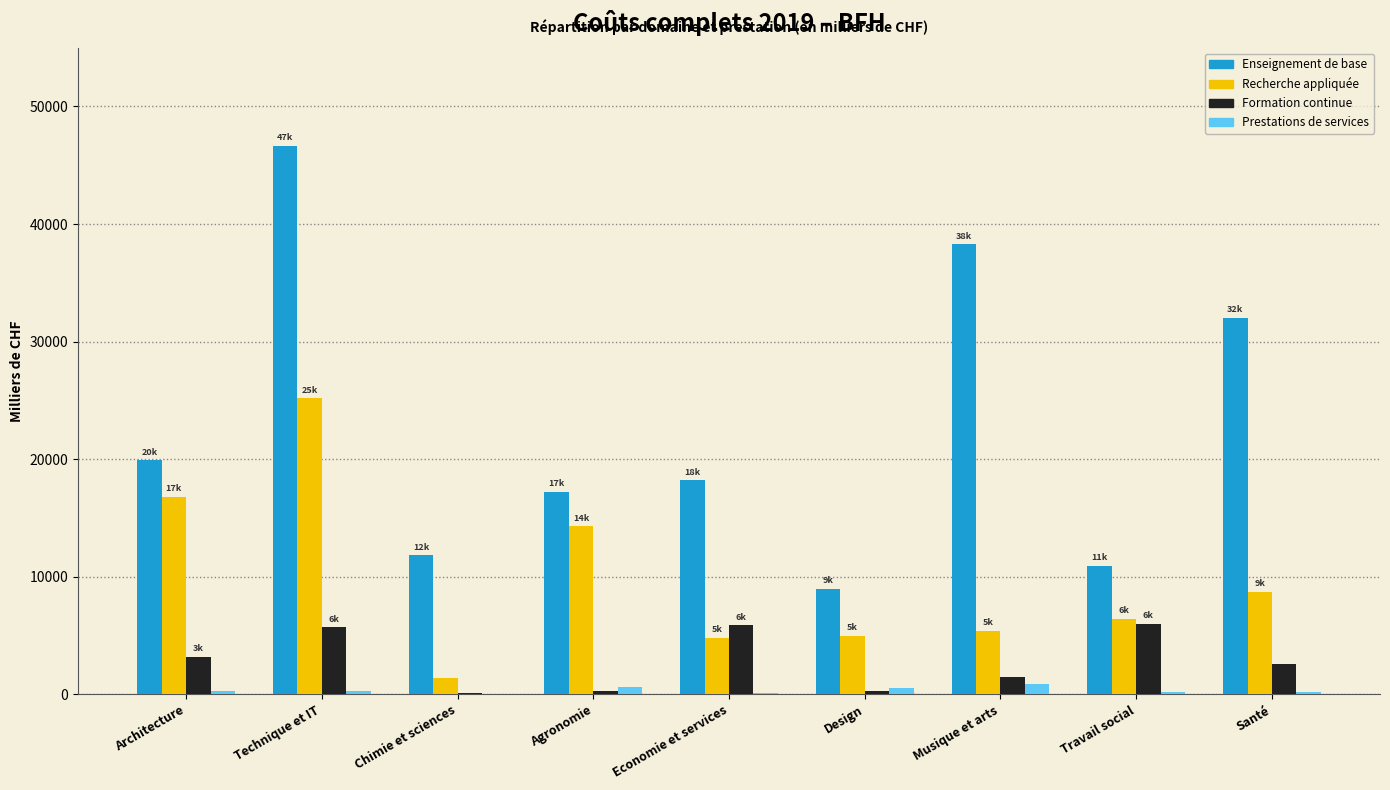

At which category is the sum across all series the highest?

Technique et IT